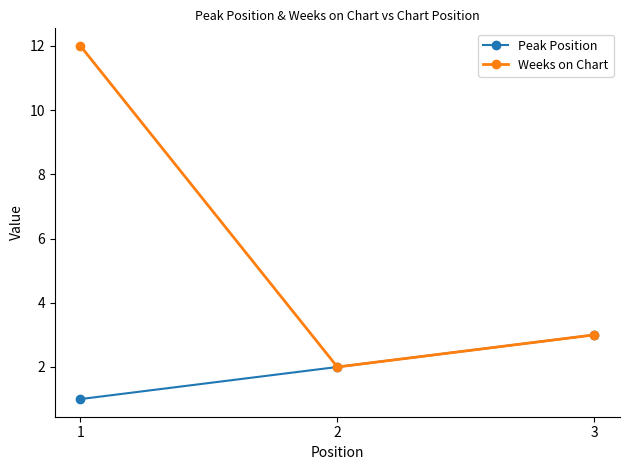

List the labels in order of Weeks on Chart value, largest first.

1, 3, 2